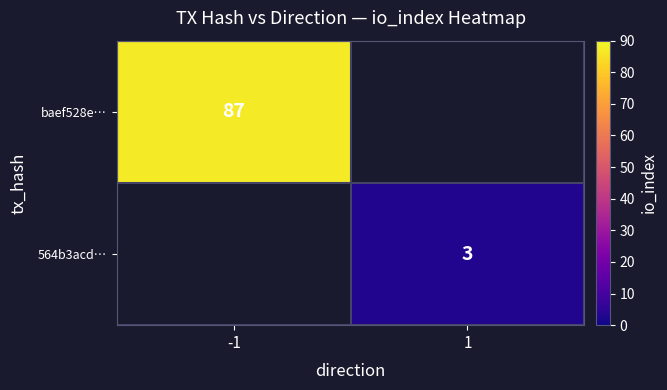

At how many categories does at least one series exceed 43?

1